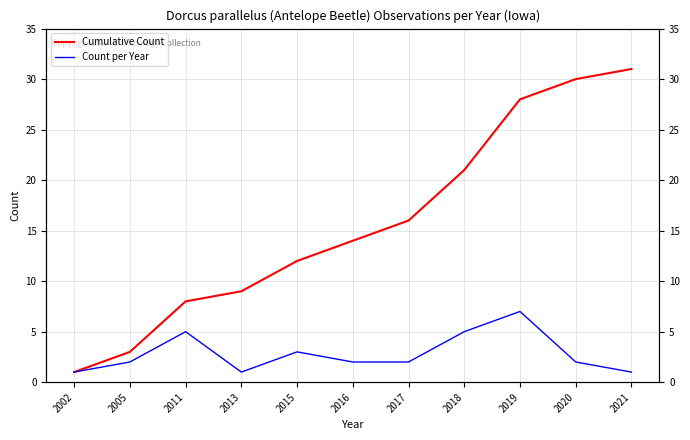

What is the value of the Cumulative Count point at the 9th from the left?

28